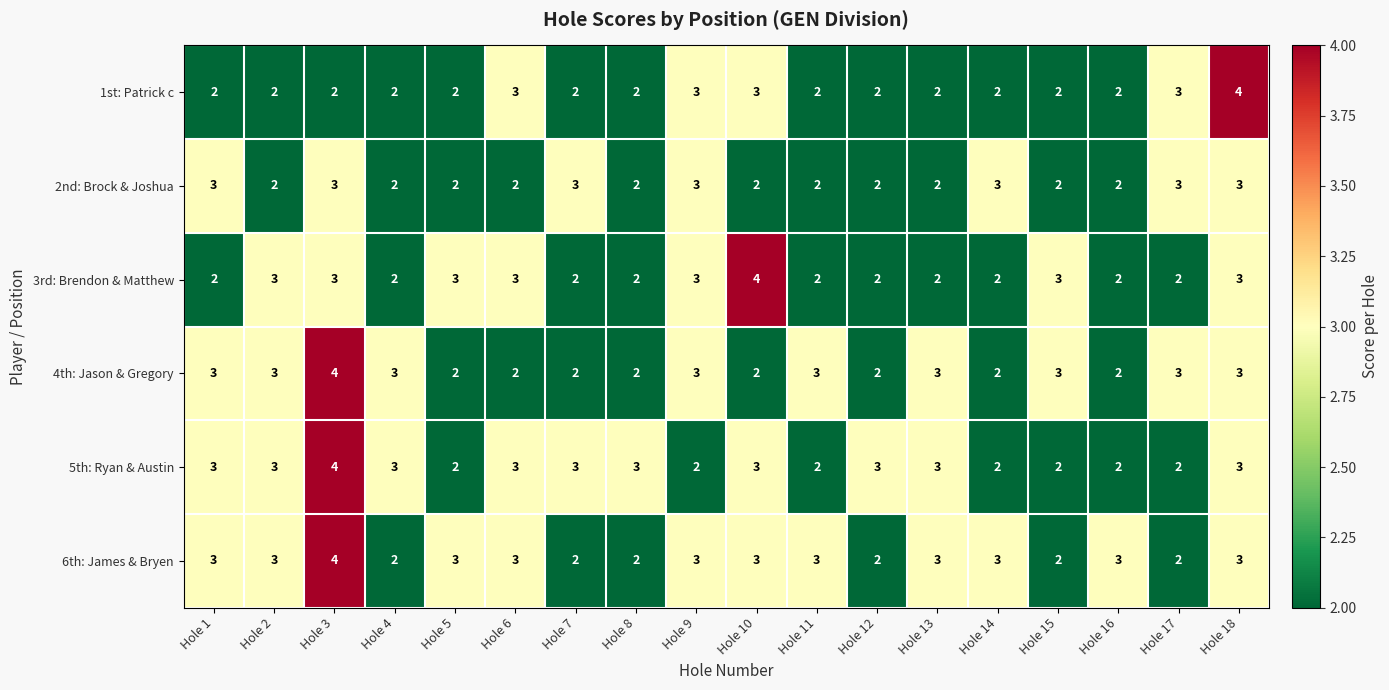

What is the total value across all series at Hole 4?

14